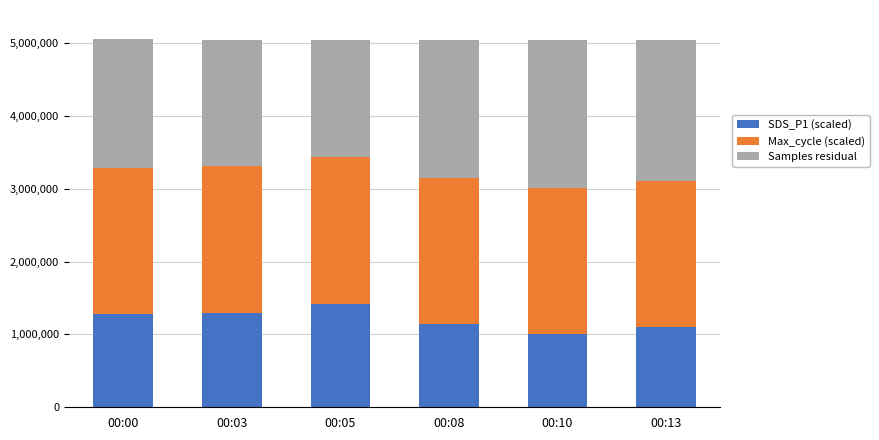

What is the total value across all series at 00:08?

5045787